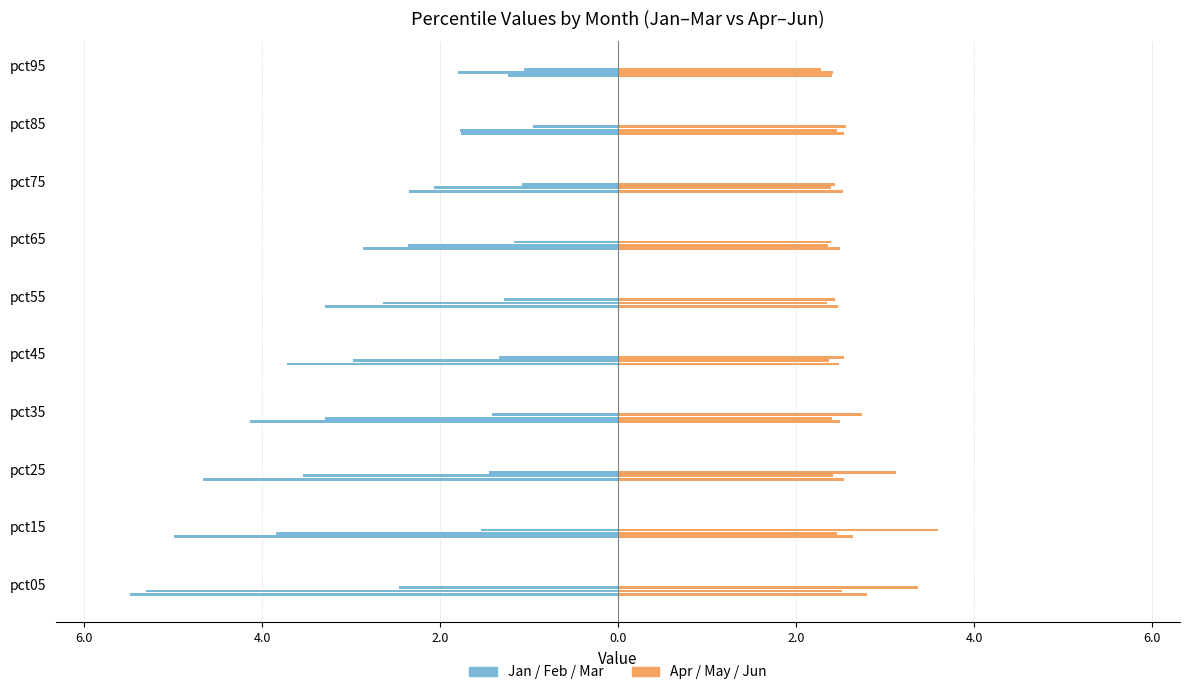

The value of May at pct45 is 2.4. True or false?

True